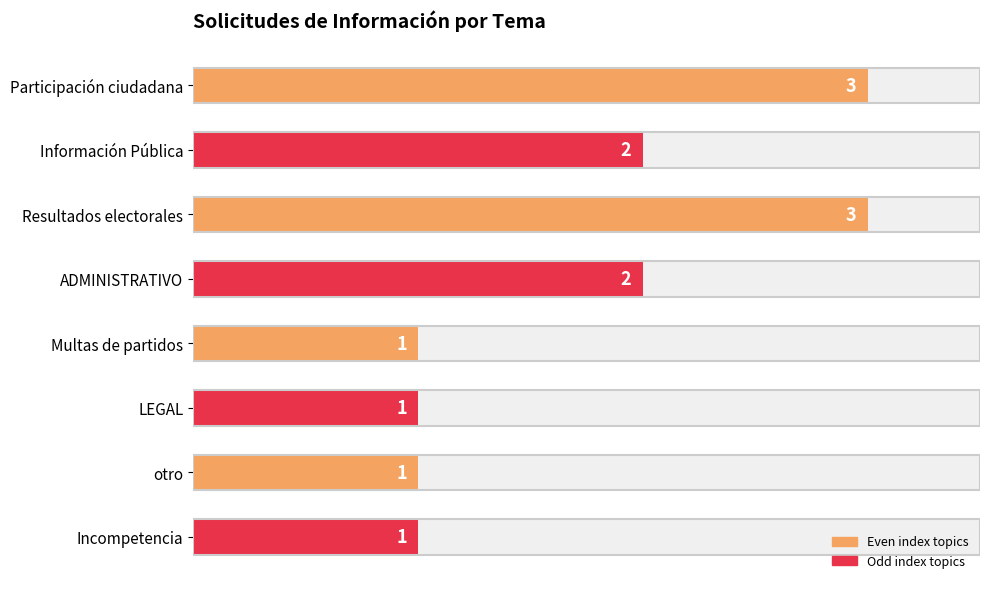

What is the difference between the maximum and minimum values?

2